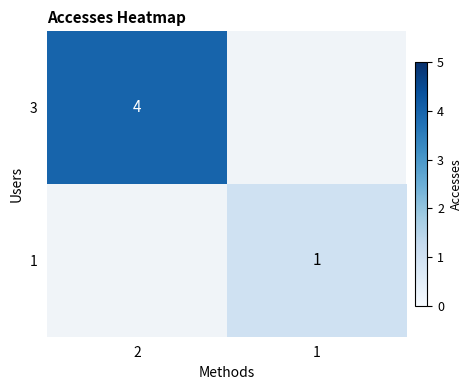

How many distinct data groups are displayed?

2